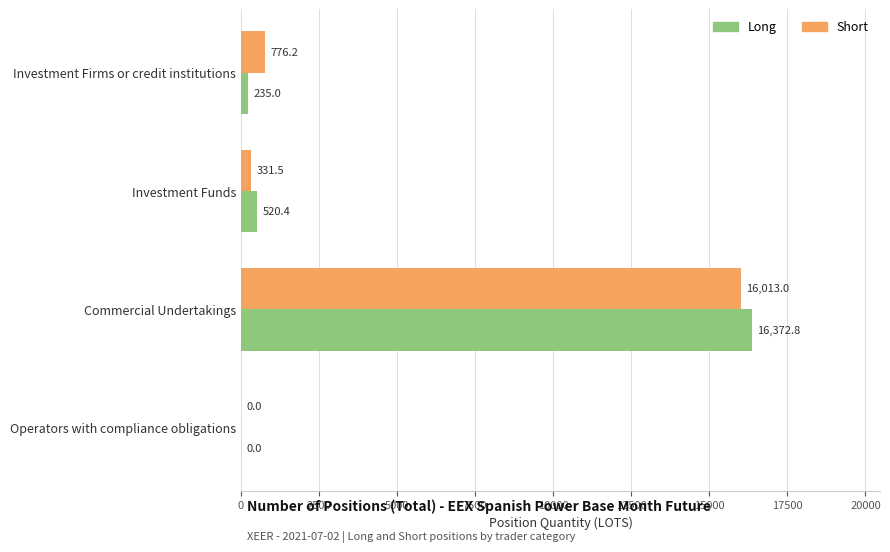

What is the maximum value shown in the chart?

16372.8